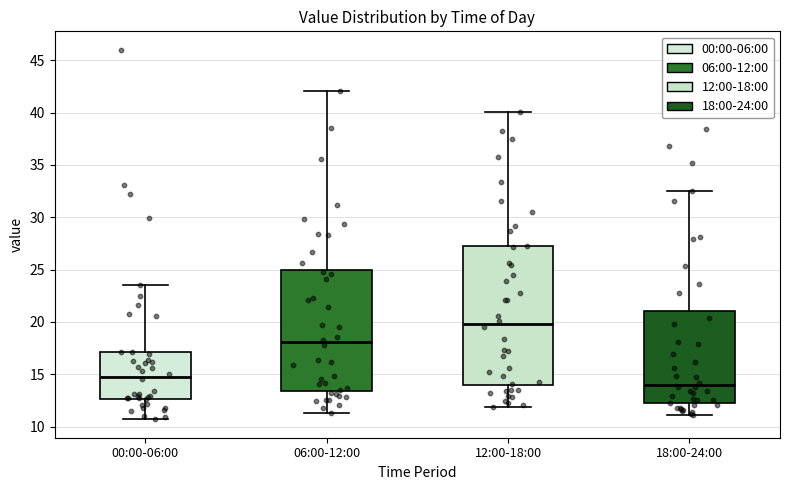

Which box's median line is the highest?

12:00-18:00